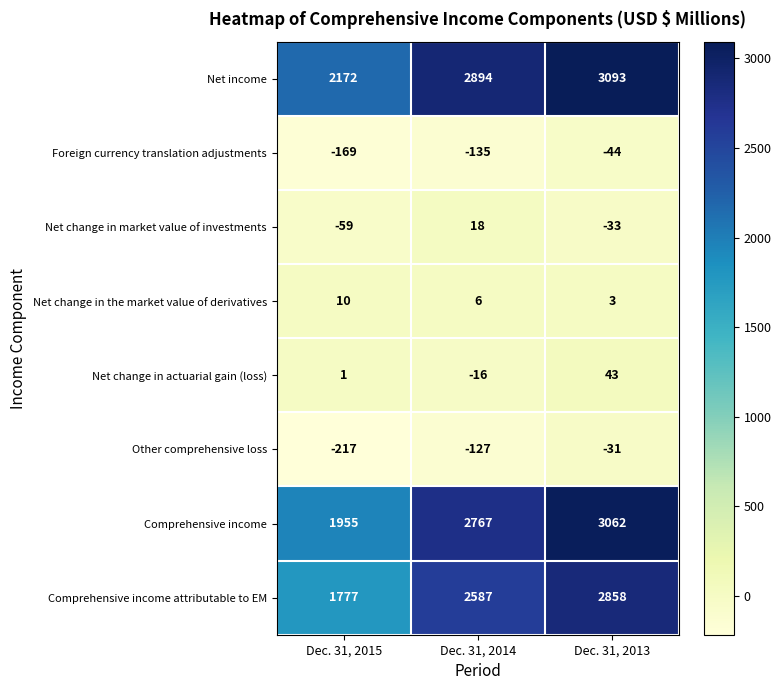

What is the maximum value shown in the chart?

3093